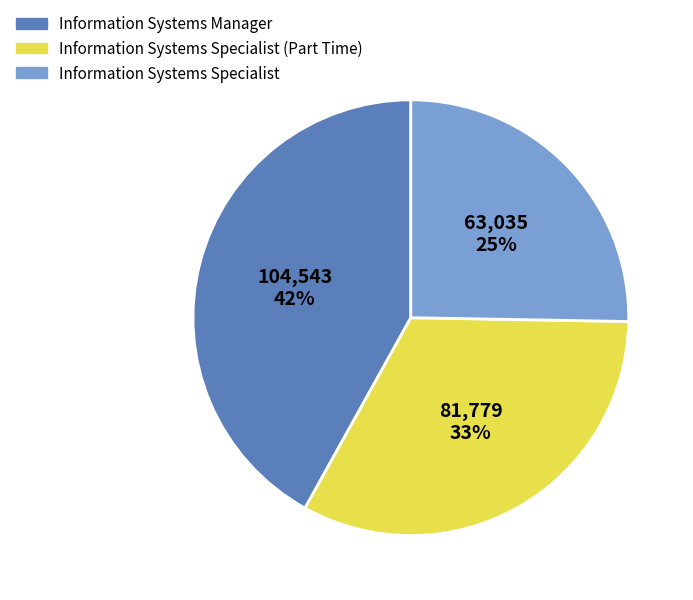

The Information Systems Specialist slice represents 40% of the pie. True or false?

False